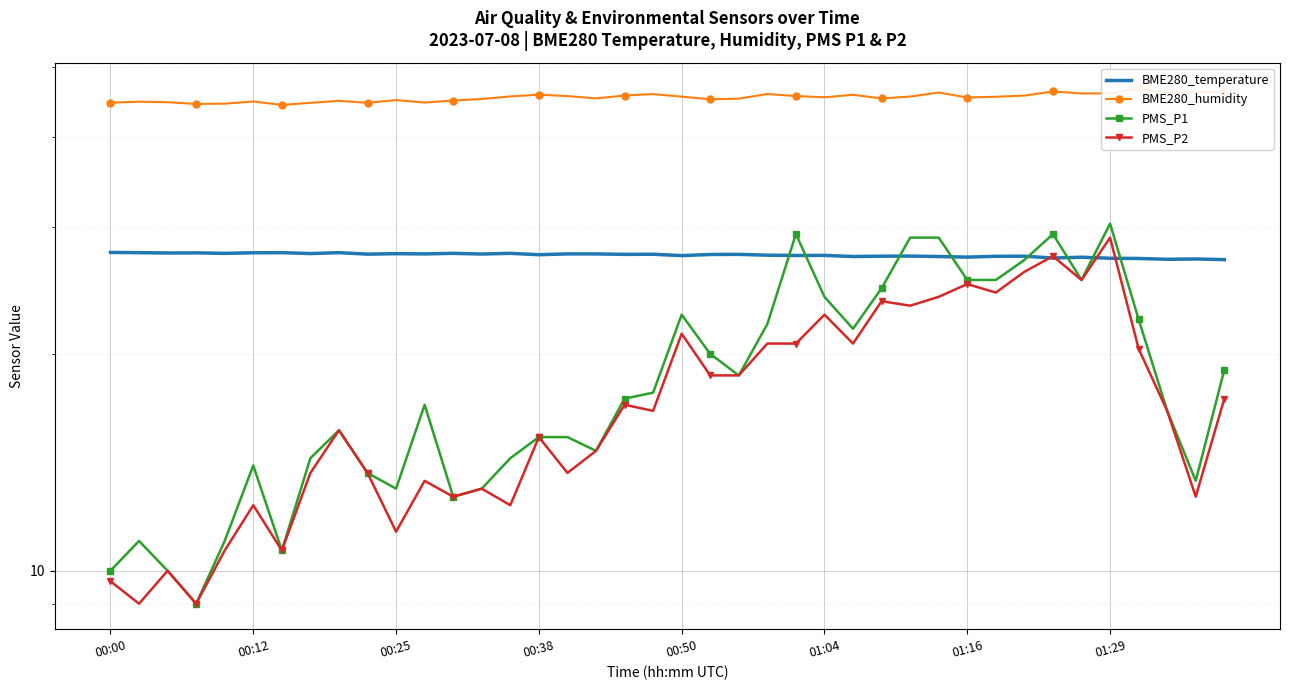

What is the highest value of the BME280_humidity series?

46.7